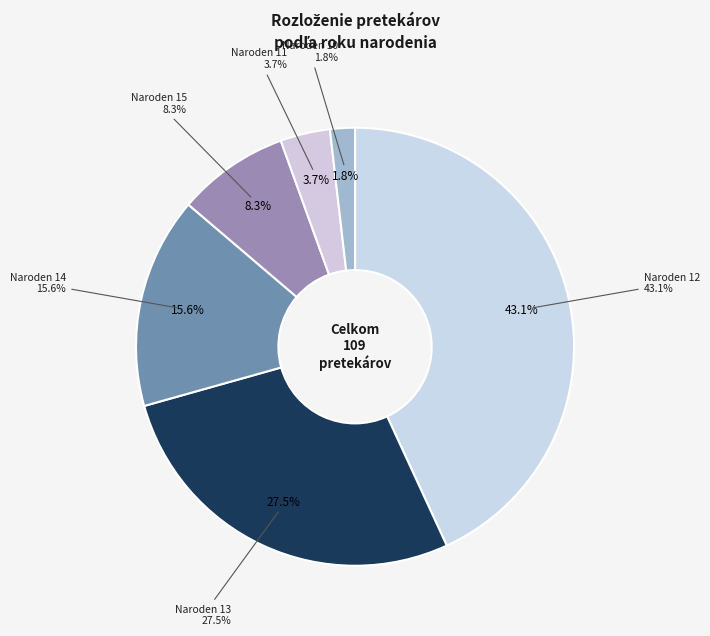

What percentage is the 13 slice, to the nearest percent?

28%